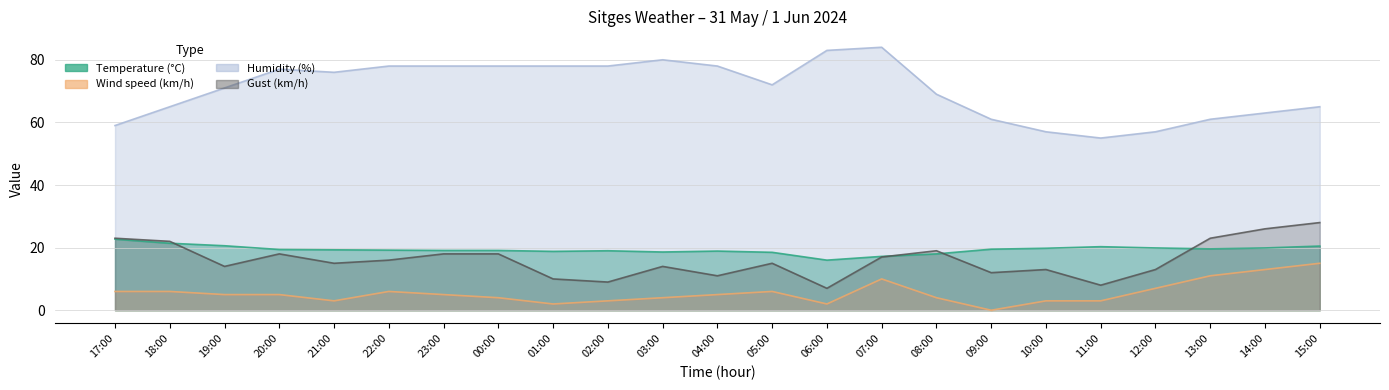

What is the greatest value displayed?

84.0